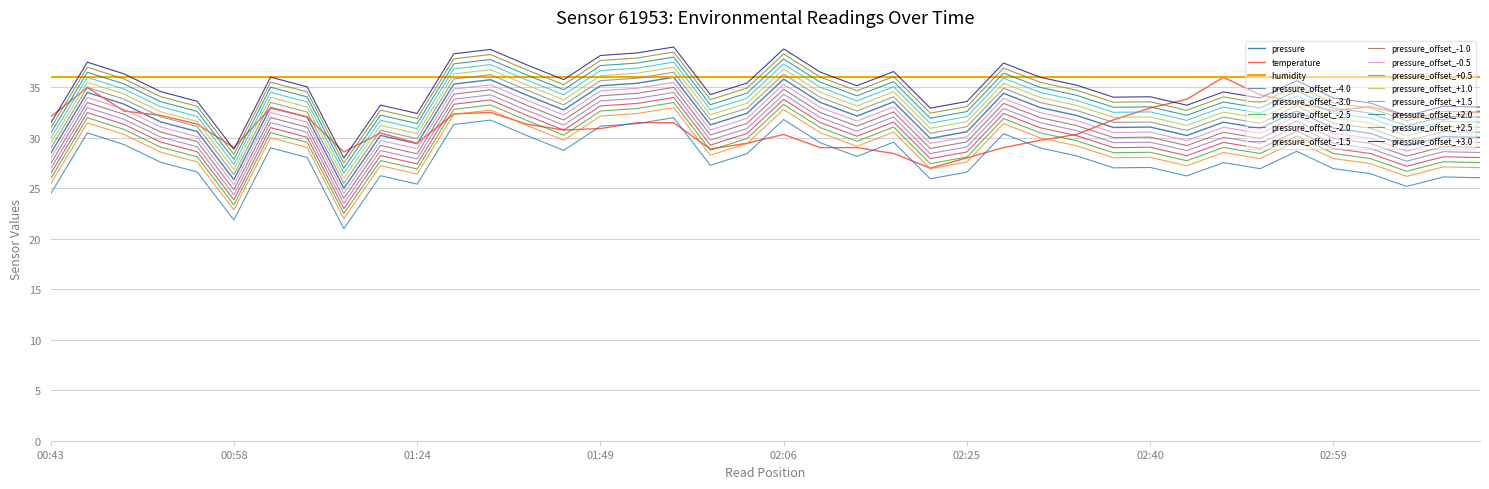

True or false: pressure_offset_-2.5 and pressure_offset_-1.0 intersect in this chart.

False